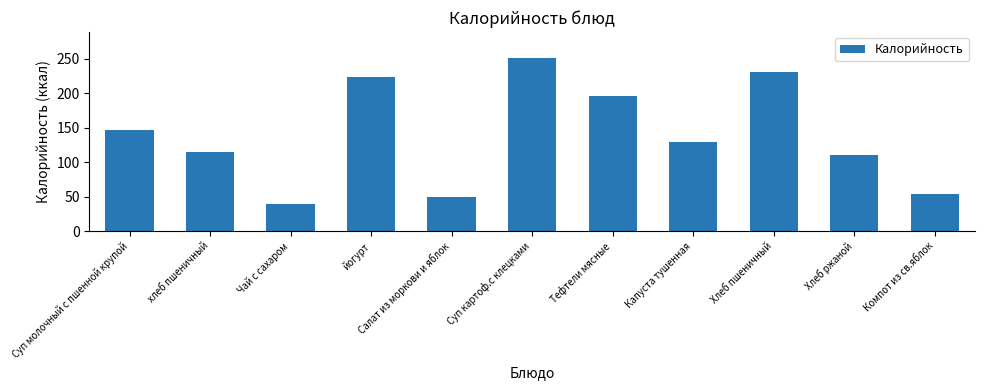

How many bars are there in total?

11